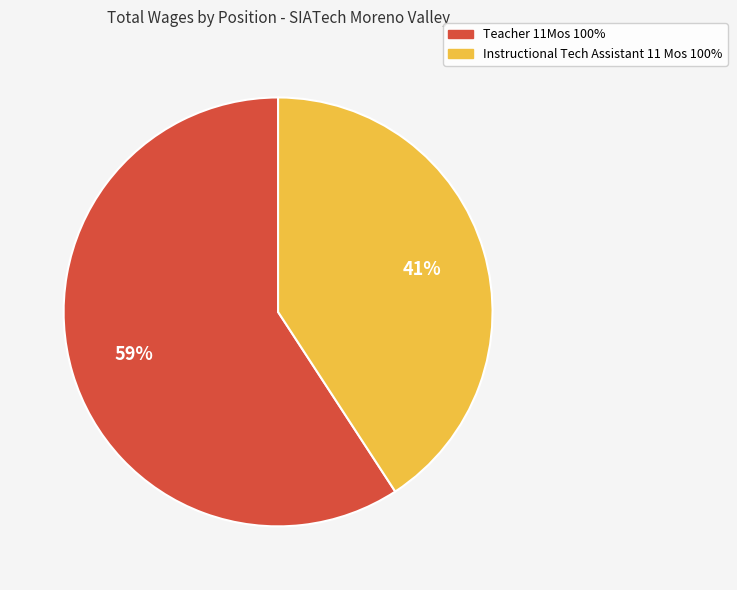

To the nearest percent, what is the difference between the largest and smallest slice percentages?

18%